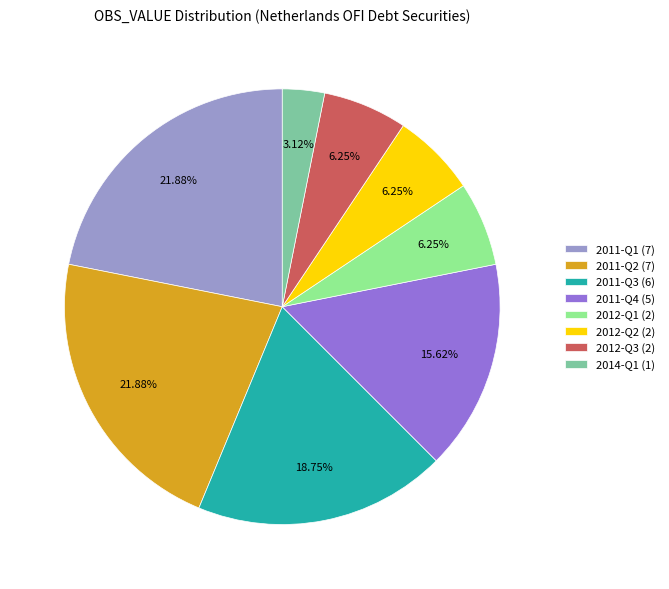

Do 2011-Q4 and 2014-Q1 together represent more than half of the pie?

No